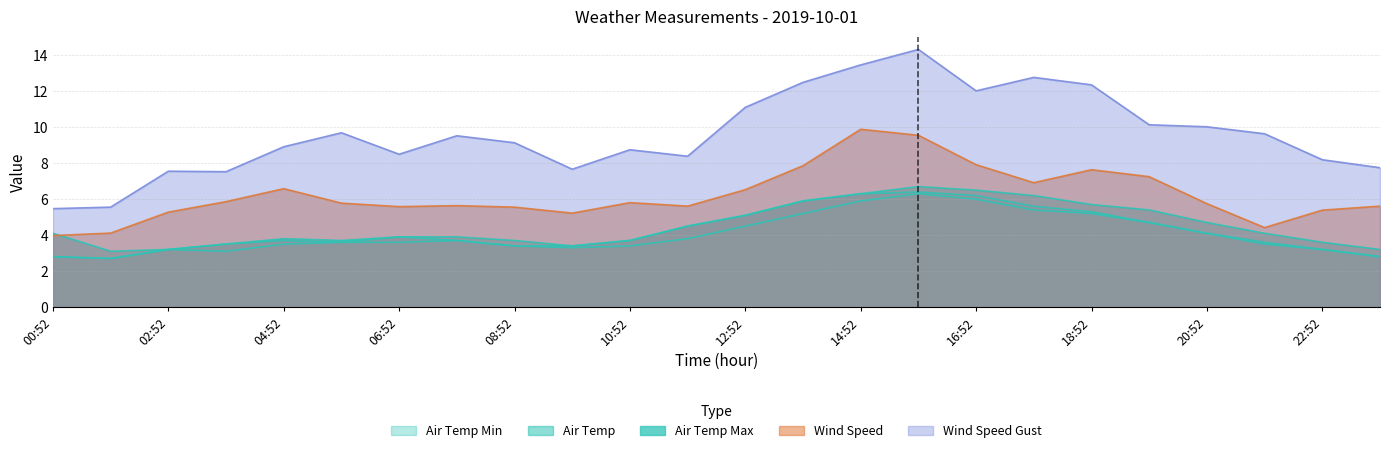

How many series are shown in this chart?

5